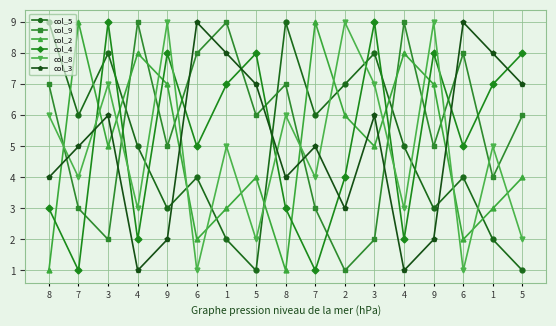

Count the number of categories in the chart.

17